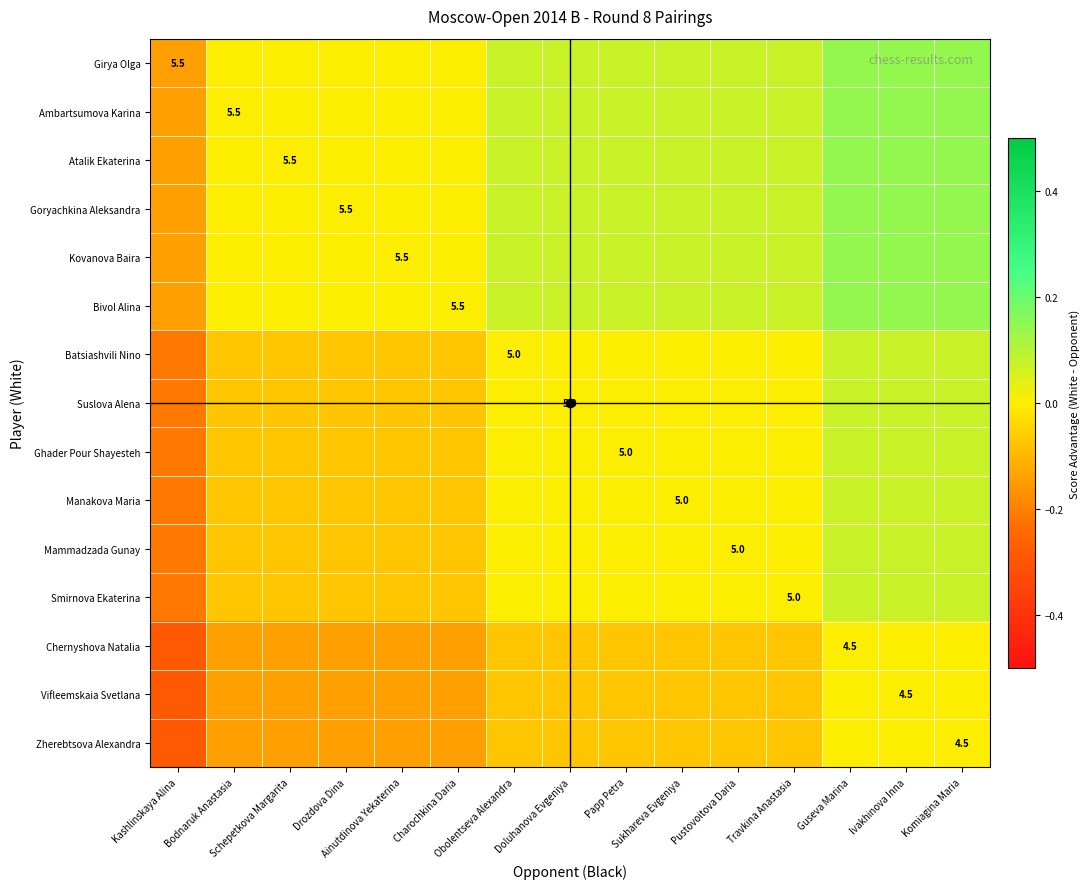

Rank the series at Komiagina Maria from highest to lowest value.

Girya Olga, Ambartsumova Karina, Atalik Ekaterina, Goryachkina Aleksandra, Kovanova Baira, Bivol Alina, Batsiashvili Nino, Suslova Alena, Ghader Pour Shayesteh, Manakova Maria, Mammadzada Gunay, Smirnova Ekaterina, Chernyshova Natalia, Vifleemskaia Svetlana, Zherebtsova Alexandra